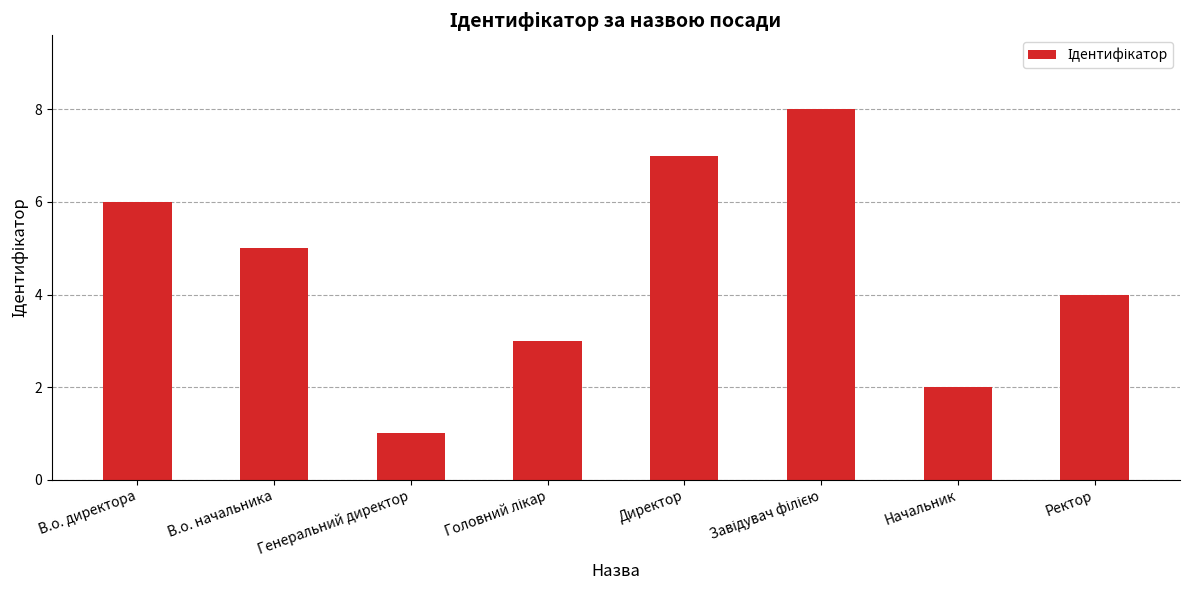

What is the change in value from Генеральний директор to Ректор?

+3